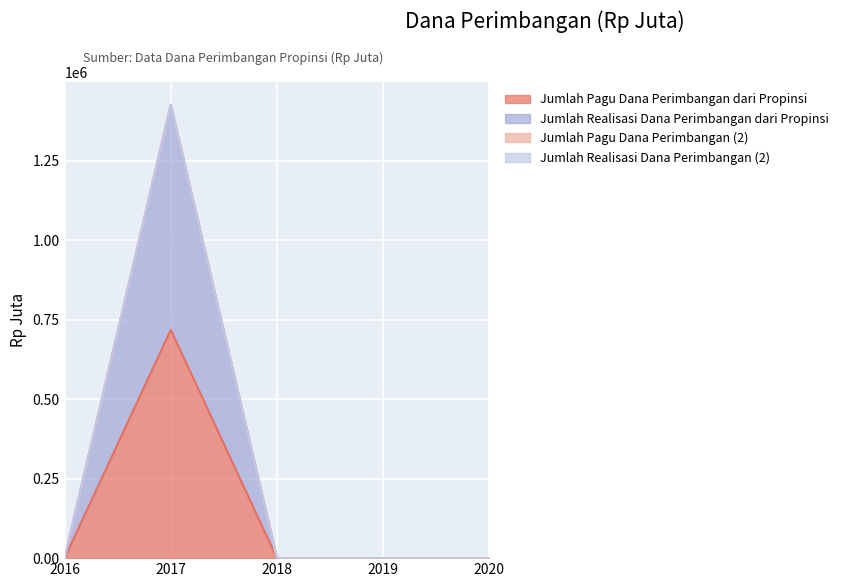

True or false: Jumlah Pagu Dana Perimbangan dari Propinsi and Jumlah Realisasi Dana Perimbangan dari Propinsi intersect in this chart.

False